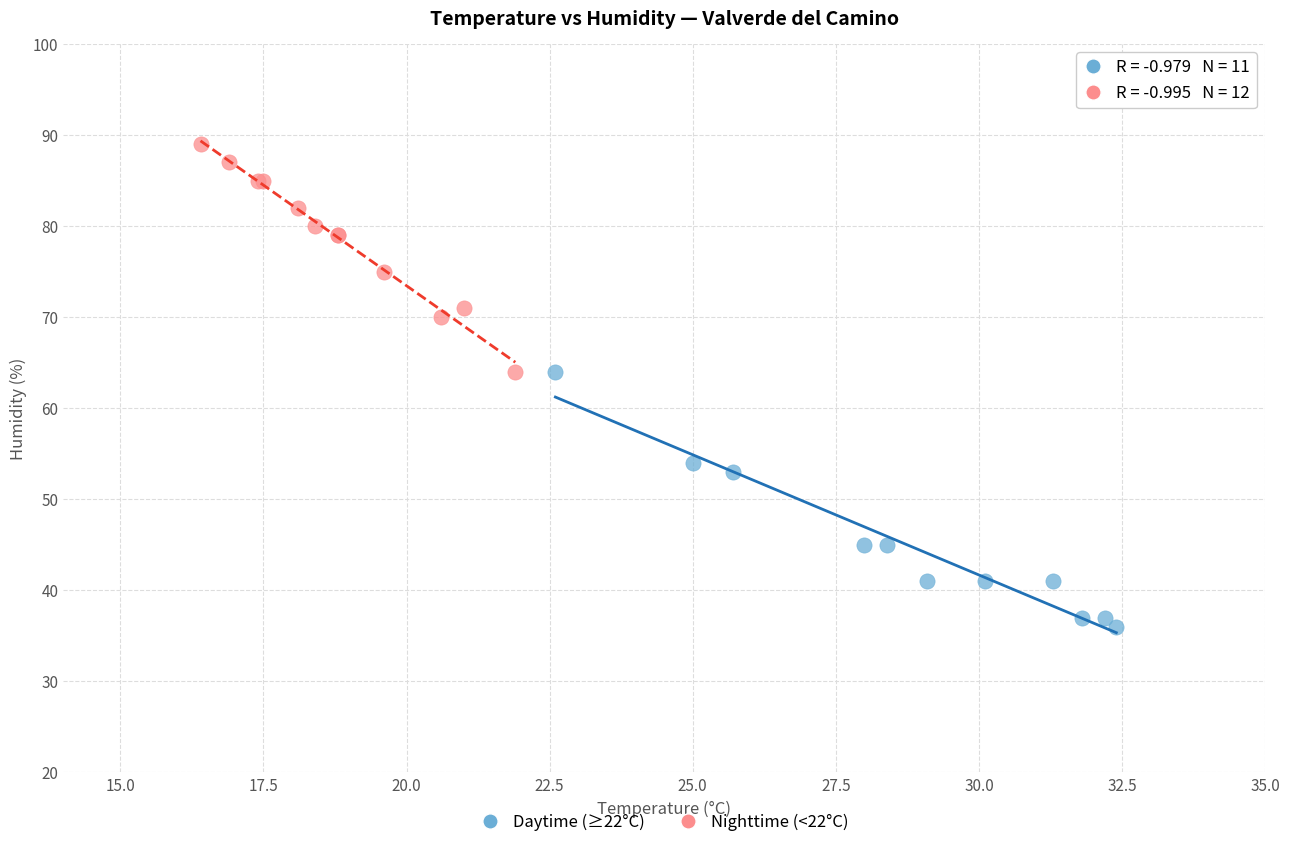

Which series reaches the maximum Y coordinate?

Nighttime (<22°C)